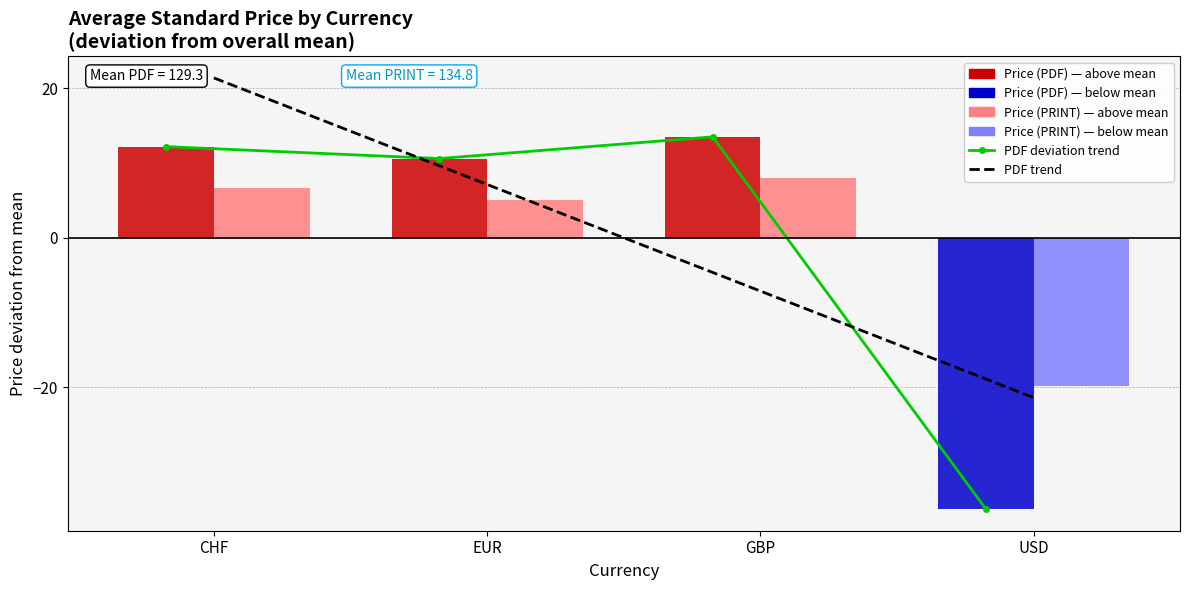

Which category has the highest value in the PDF trend series?

CHF